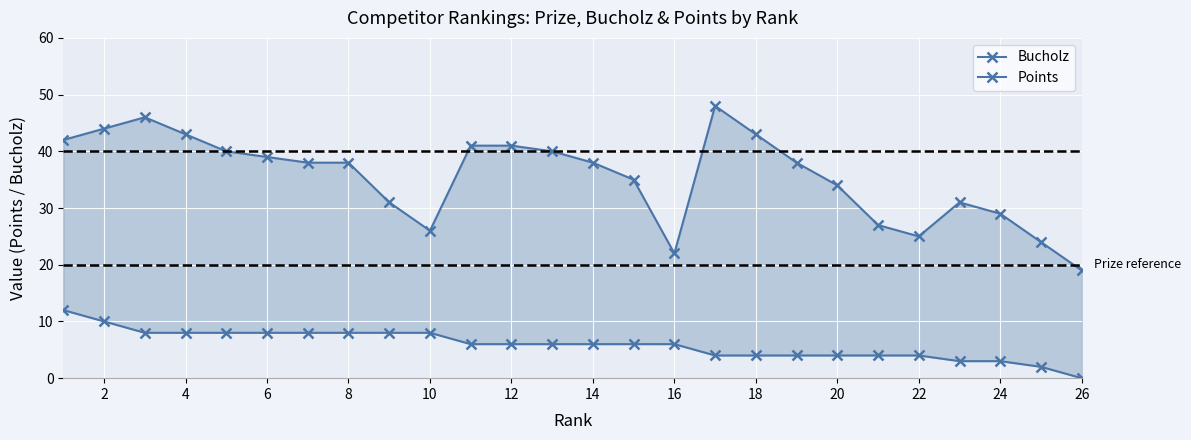

Which series has the largest range (max minus min)?

Bucholz